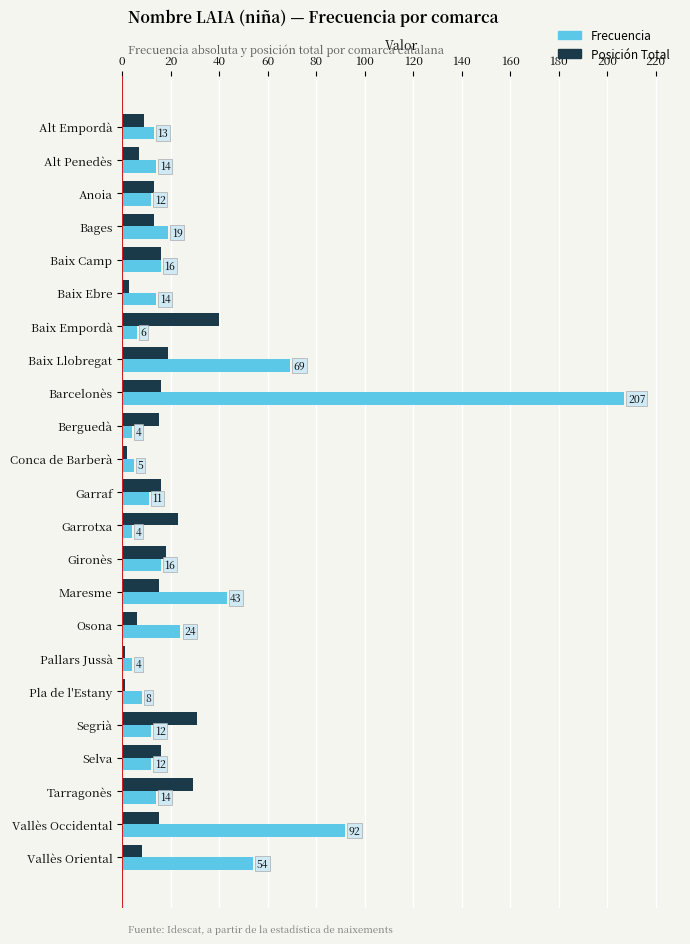

What is the difference between the second highest and minimum values in the Posición Total series?

30